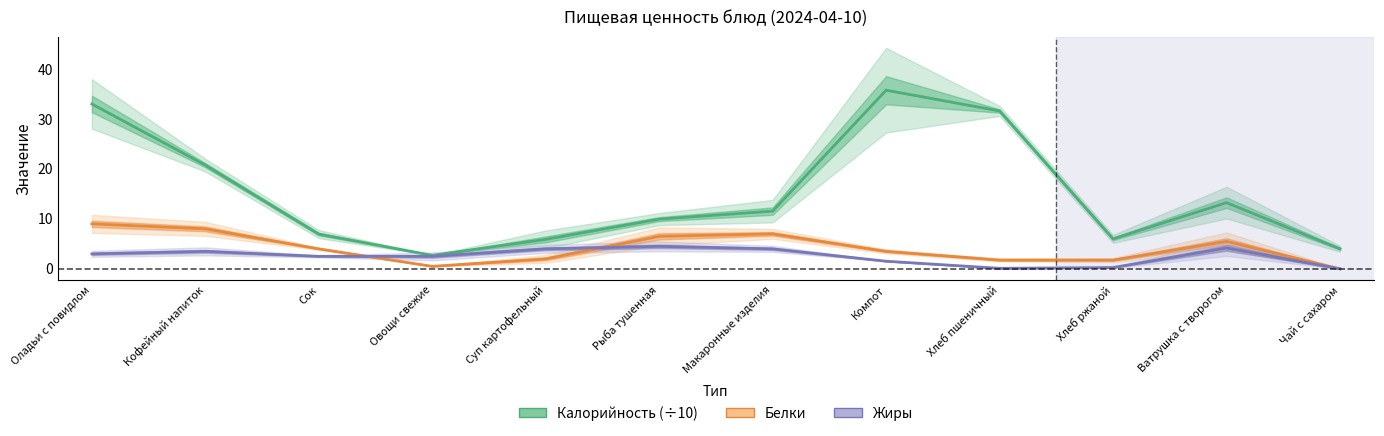

Reading left to right, what are all the values shown in this chart?

Калорийность (÷10): Оладьи с повидлом=33.0	Кофейный напиток=20.8	Сок=7.0	Овощи свежие=2.7	Суп картофельный=5.9	Рыба тушенная=9.9	Макаронные изделия=11.6	Компот=35.8	Хлеб пшеничный=31.6	Хлеб ржаной=6.0	Ватрушка с творогом=13.2	Чай с сахаром=4.0
Белки: Оладьи с повидлом=9.0	Кофейный напиток=8.0	Сок=4.0	Овощи свежие=0.5	Суп картофельный=2.0	Рыба тушенная=6.5	Макаронные изделия=7.0	Компот=3.5	Хлеб пшеничный=1.8	Хлеб ржаной=1.8	Ватрушка с творогом=5.5	Чай с сахаром=0.0
Жиры: Оладьи с повидлом=3.0	Кофейный напиток=3.5	Сок=2.5	Овощи свежие=2.5	Суп картофельный=4.0	Рыба тушенная=4.5	Макаронные изделия=4.0	Компот=1.5	Хлеб пшеничный=0.1	Хлеб ржаной=0.3	Ватрушка с творогом=4.2	Чай с сахаром=0.0